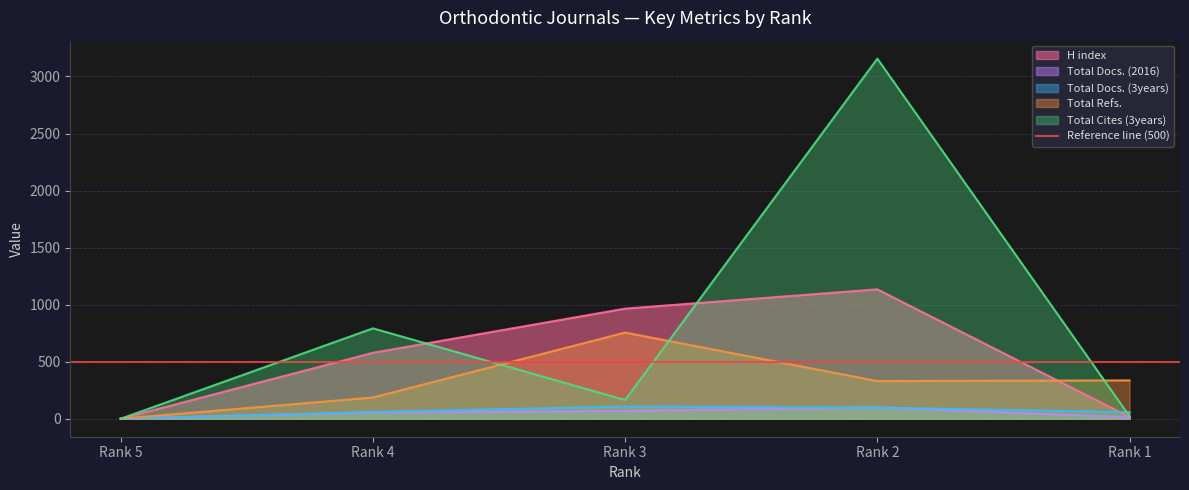

True or false: Total Cites (3years) has a value of 164 at Rank 3.

True